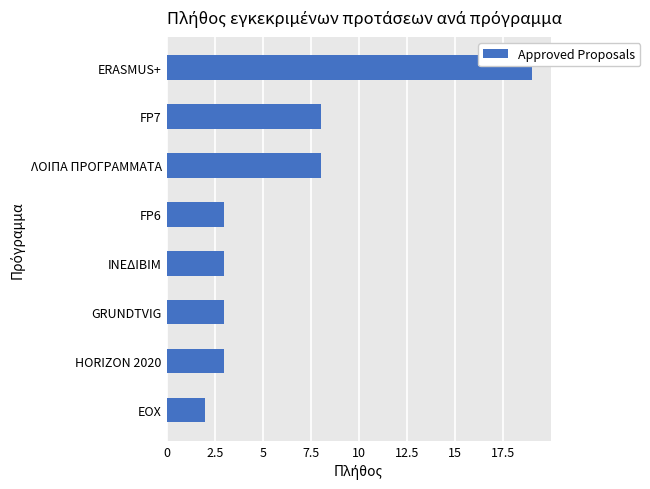

Does the chart contain any negative values?

No